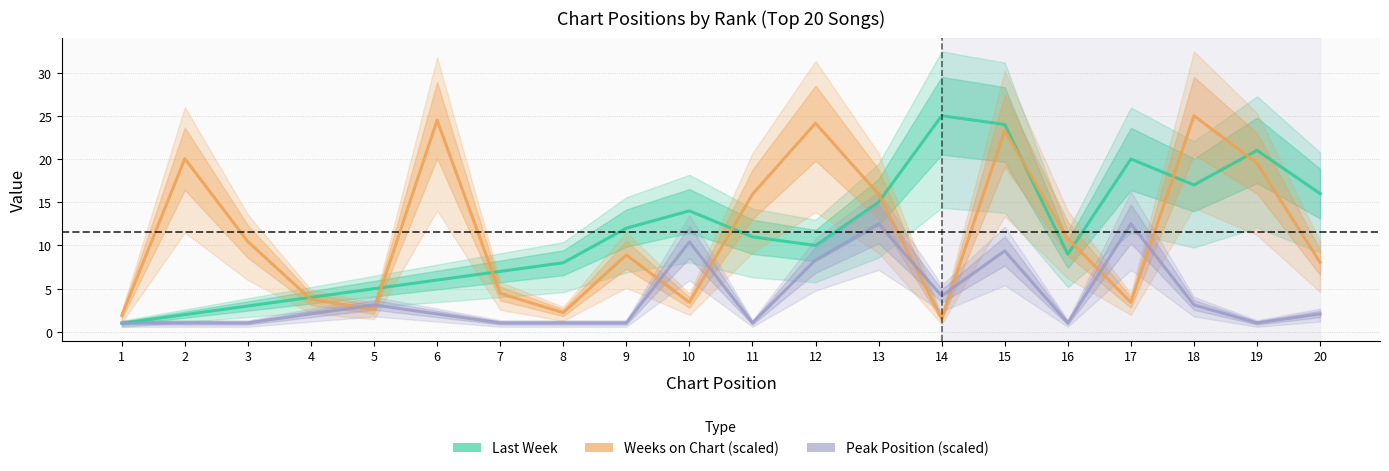

How many series are shown in this chart?

3